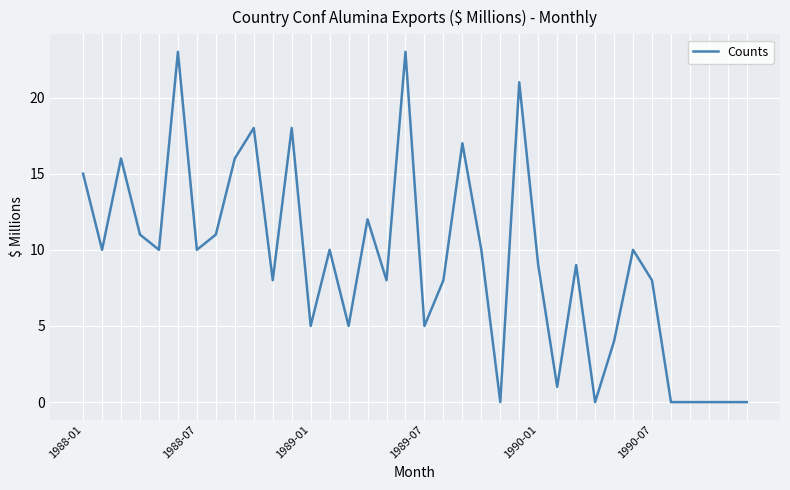

What is the maximum value shown in the chart?

23